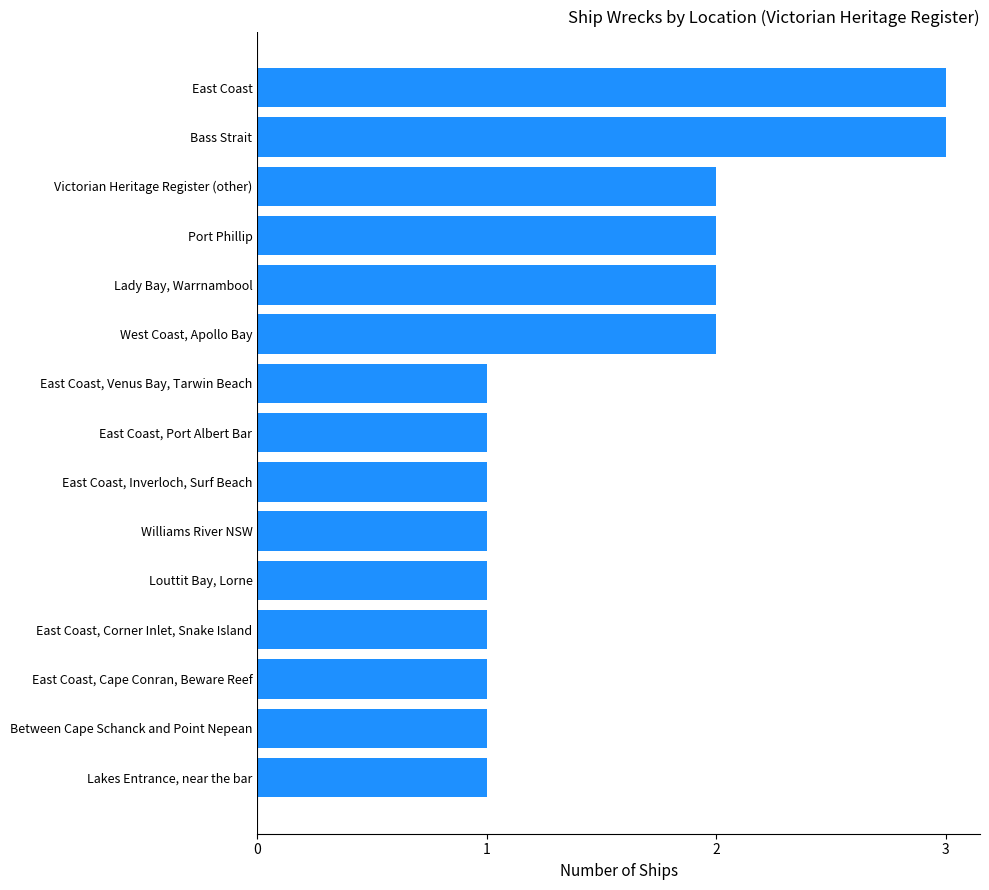

Reading top to bottom, what are all the values shown in this chart?

3	3	2	2	2	2	1	1	1	1	1	1	1	1	1